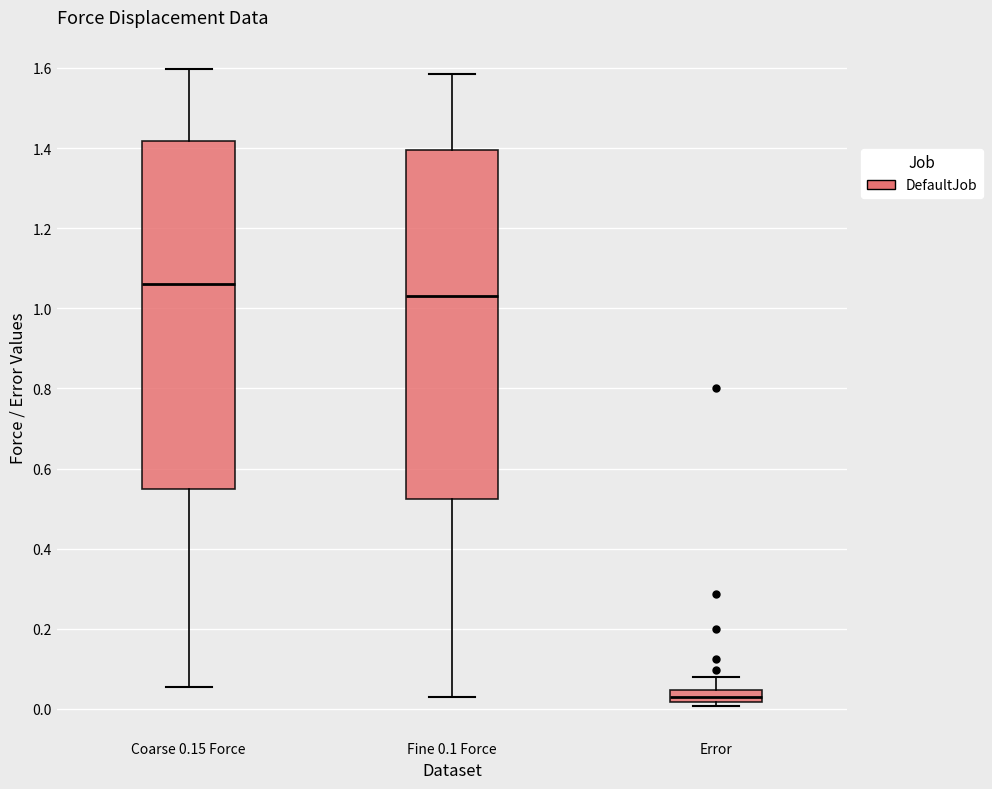

Which box has the highest median line?

Coarse 0.15 Force